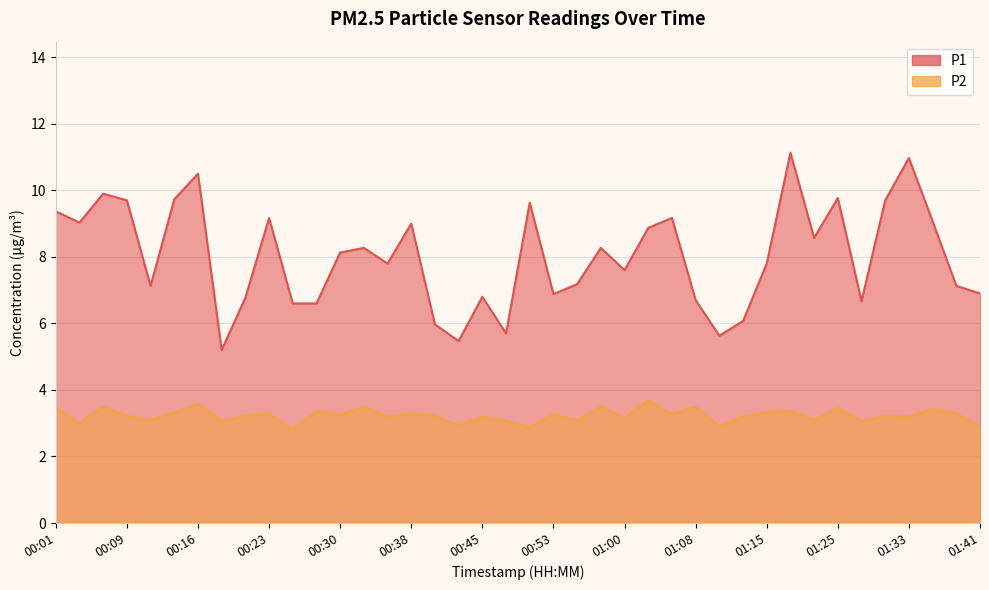

Which series has the largest range (max minus min)?

P1